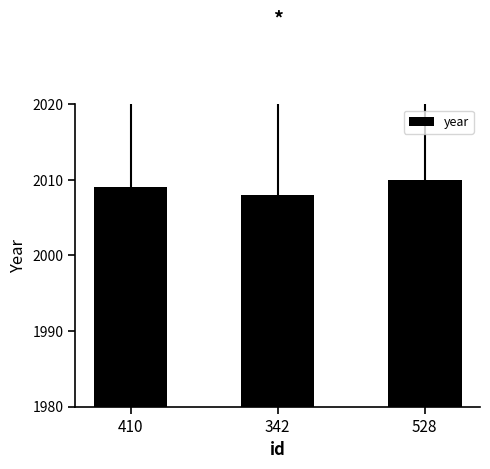

The value at 342 is 2008. True or false?

True